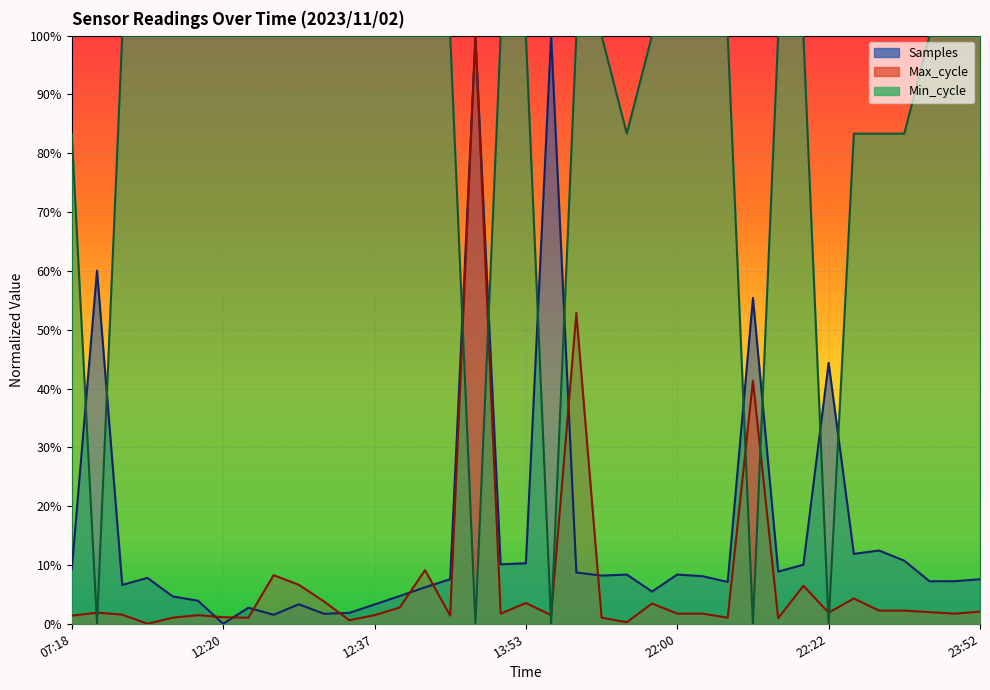

The value of Min_cycle at 13:47 is -0.5. True or false?

False